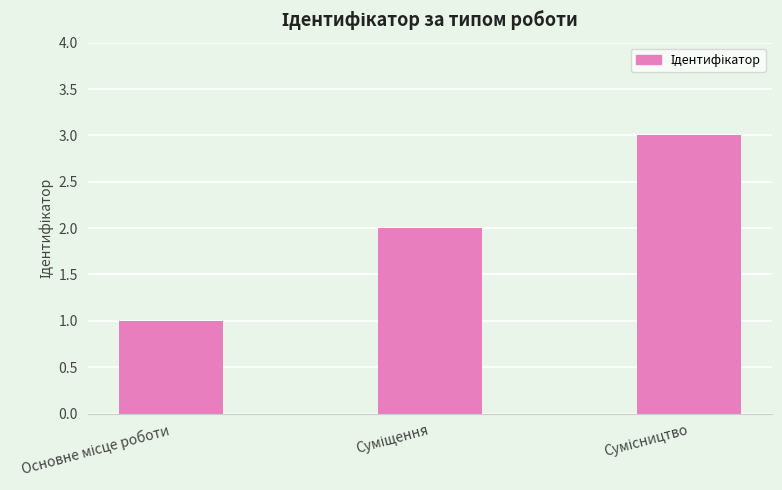

Are the bars grouped side by side (vs. stacked)?

No